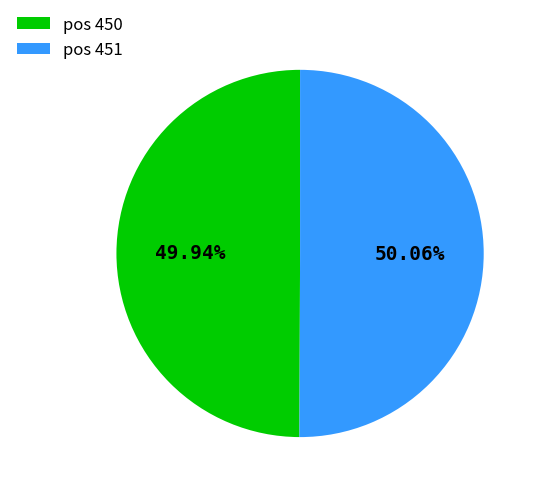

Count the number of slices in the pie.

2